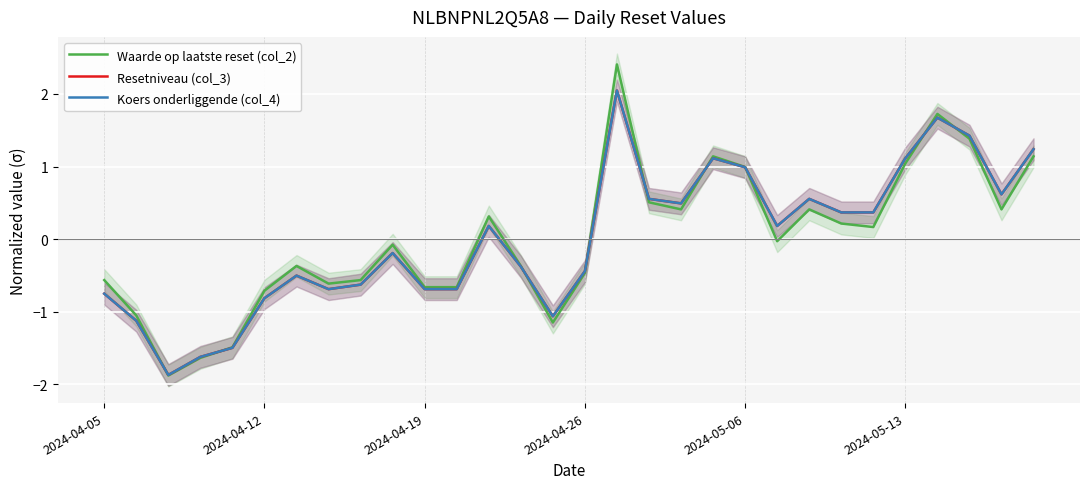

At which category does Resetniveau (col_3) reach its first local peak?

6